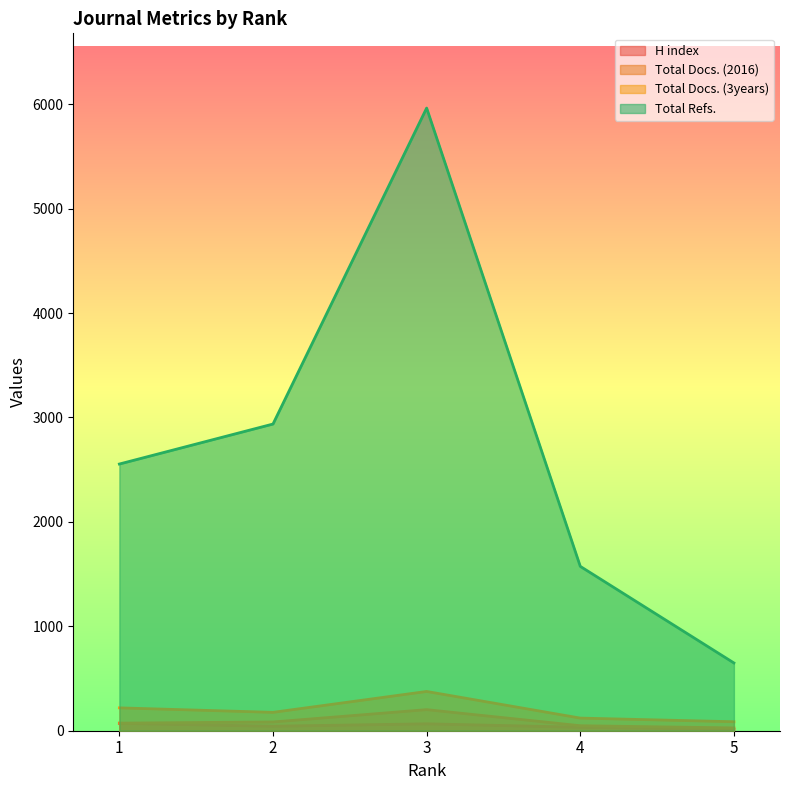

List the series in order of their peak value, highest first.

Total Refs., Total Docs. (3years), Total Docs. (2016), H index